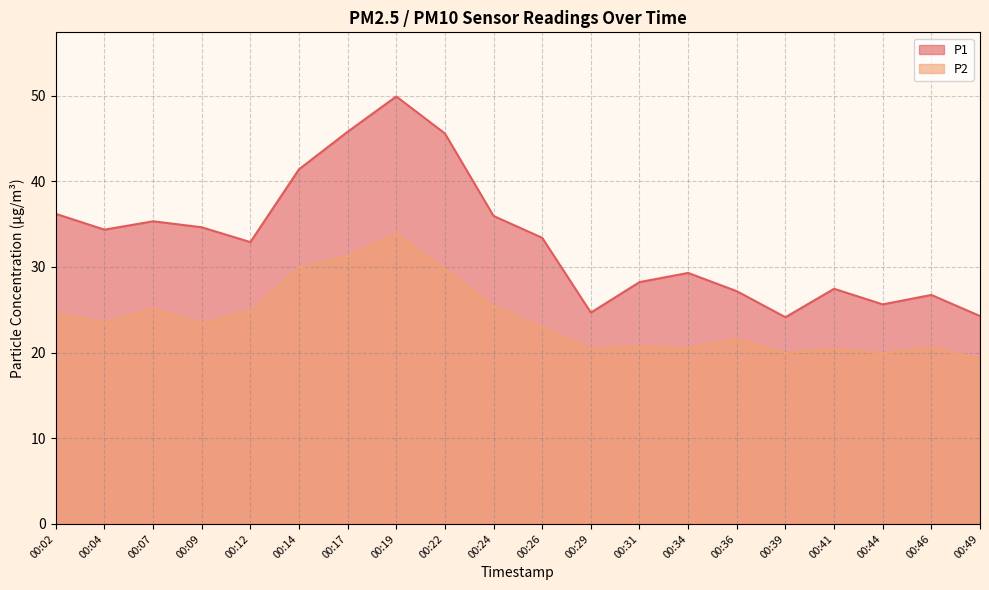

Reading left to right, transcribe all the data shown in this chart.

P1: 00:02=36.2	00:04=34.4	00:07=35.3	00:09=34.6	00:12=32.9	00:14=41.4	00:17=45.8	00:19=49.9	00:22=45.6	00:24=36.0	00:26=33.4	00:29=24.7	00:31=28.2	00:34=29.3	00:36=27.2	00:39=24.1	00:41=27.4	00:44=25.6	00:46=26.7	00:49=24.3
P2: 00:02=24.6	00:04=23.5	00:07=25.1	00:09=23.4	00:12=24.8	00:14=29.9	00:17=31.2	00:19=33.9	00:22=29.7	00:24=25.4	00:26=22.9	00:29=20.4	00:31=20.7	00:34=20.5	00:36=21.6	00:39=19.9	00:41=20.4	00:44=19.9	00:46=20.6	00:49=19.3